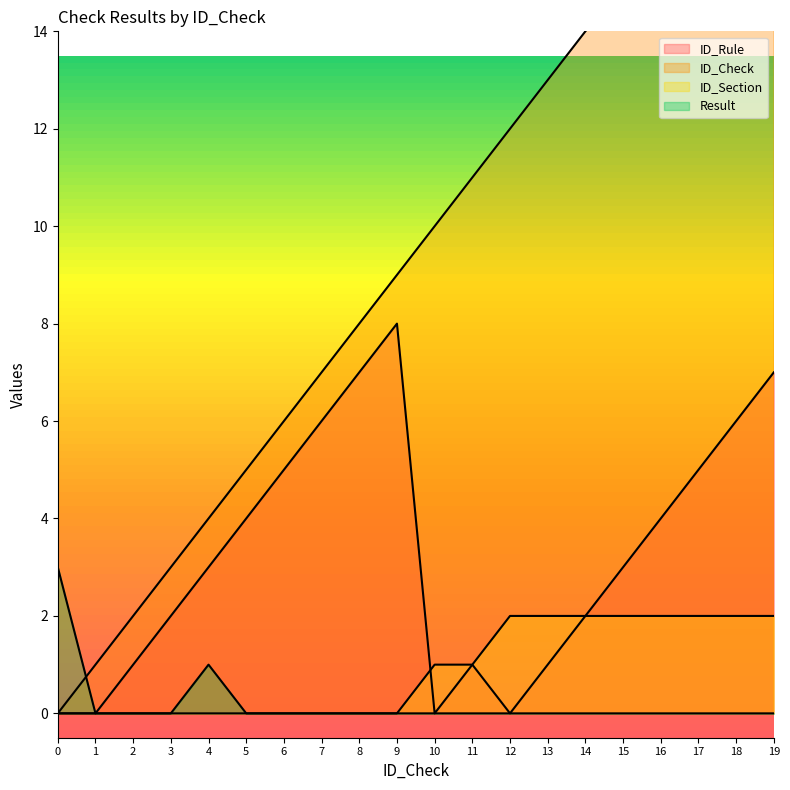

List the series in order of their peak value, highest first.

ID_Check, ID_Rule, Result, ID_Section